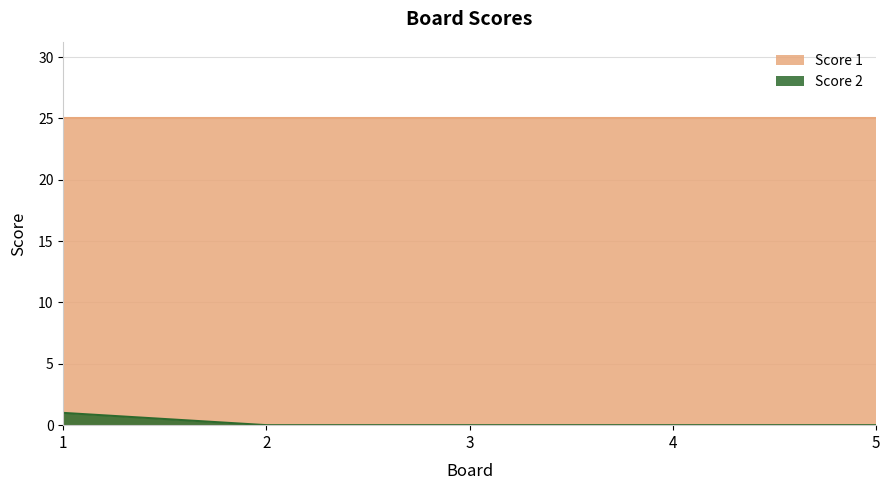

Is it true that Score 1 equals 39 at 3?

False